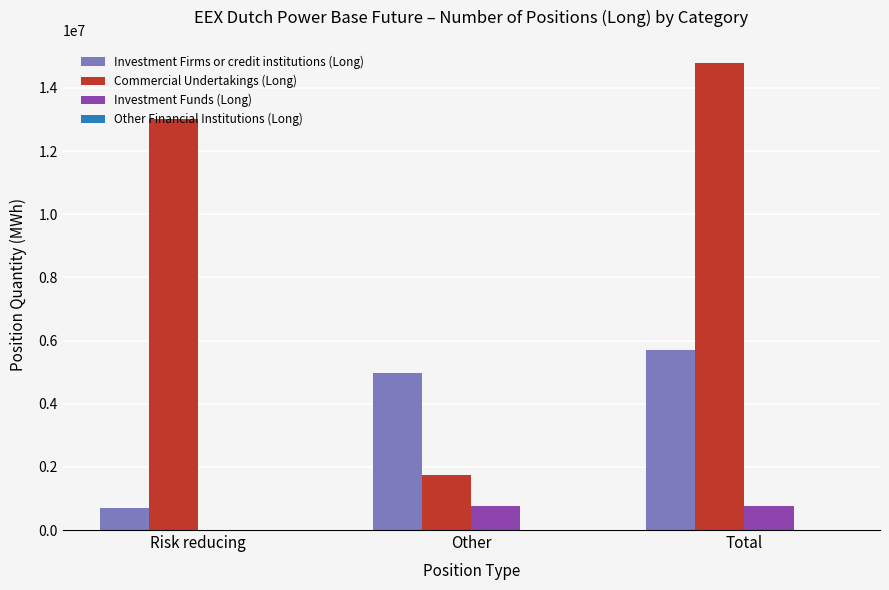

Between Risk reducing and Total, which series saw the biggest shift?

Investment Firms or credit institutions (Long)